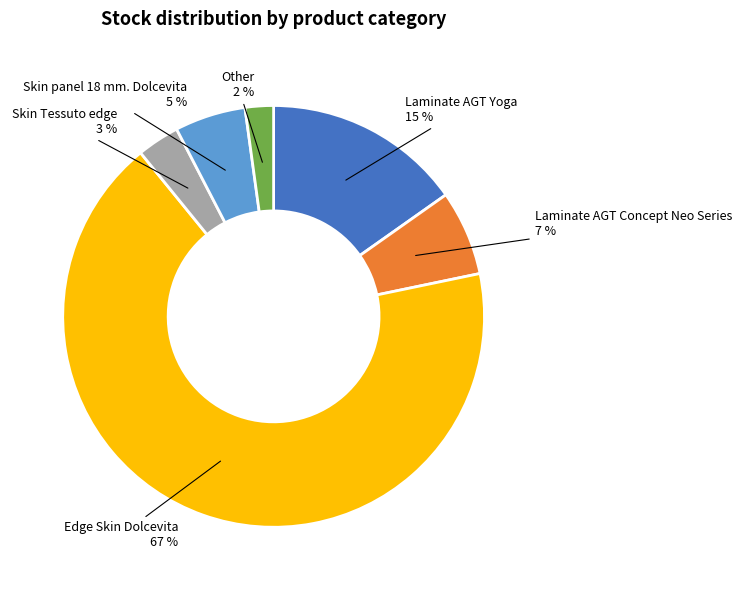

Does any single category account for the majority?

Yes